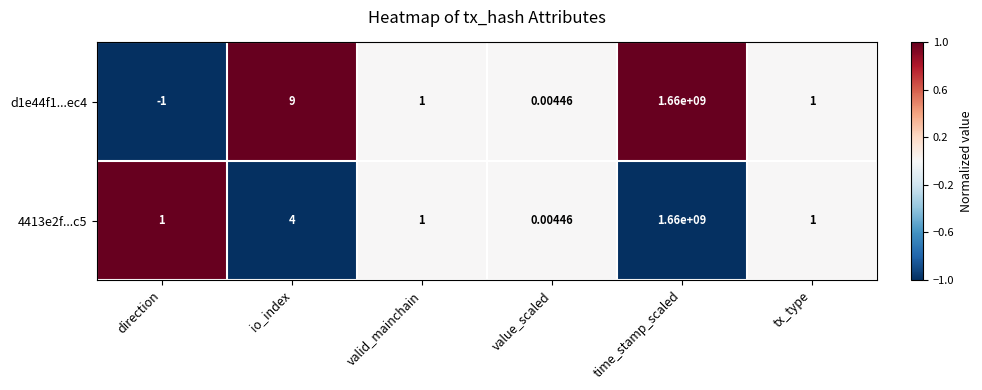

Which label corresponds to the smallest value in the chart?

direction